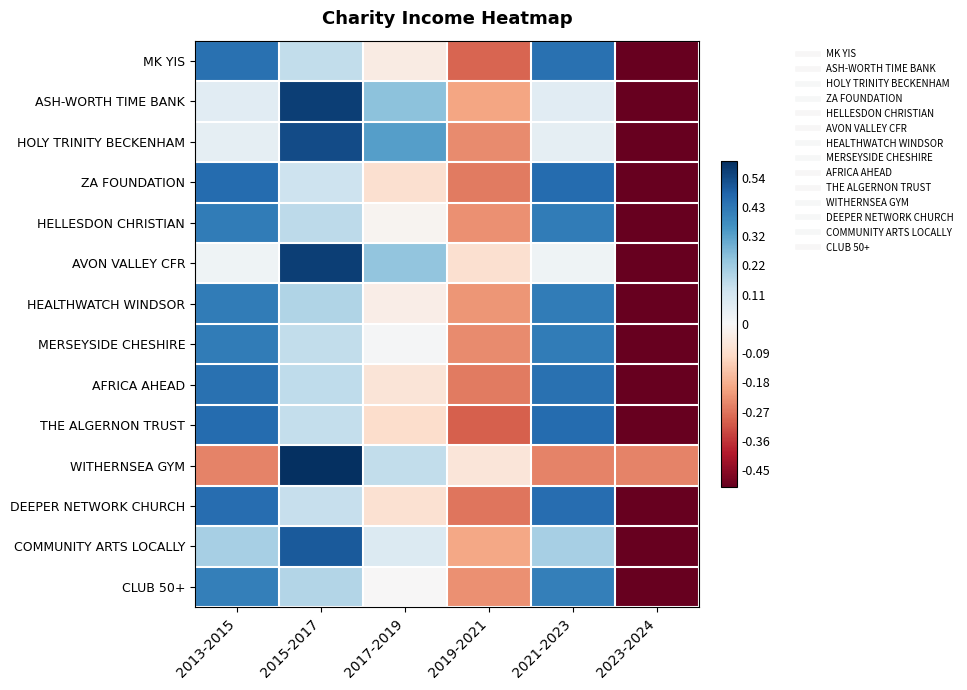

How many categories are shown in the chart?

6